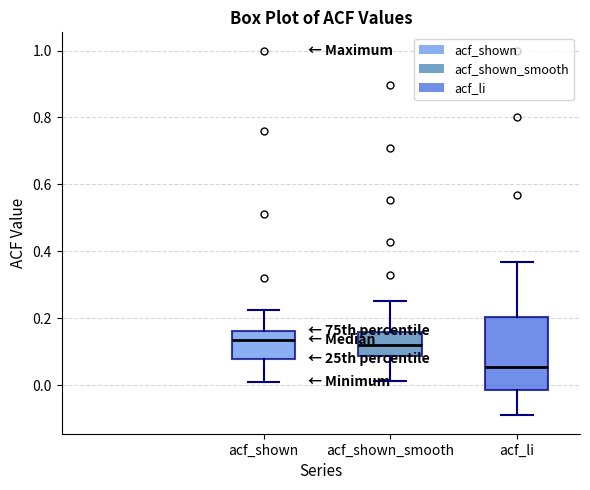

Reading left to right, transcribe this box plot: for each box, give where its median line is, the range the box spans, and where its two whiskers end, as read against the y-axis. The values are not printed on the chart, so give them approximately, as read against the axis.

acf_shown: median 0.14, box 0.08 to 0.16, whiskers 0.02 to 0.22
acf_shown_smooth: median 0.12, box 0.08 to 0.16, whiskers 0.02 to 0.26
acf_li: median 0.06, box -0.02 to 0.20, whiskers -0.10 to 0.36